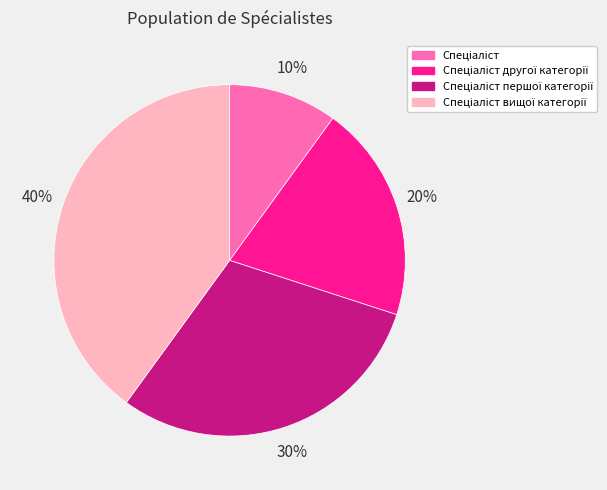

Count the number of slices in the pie.

4